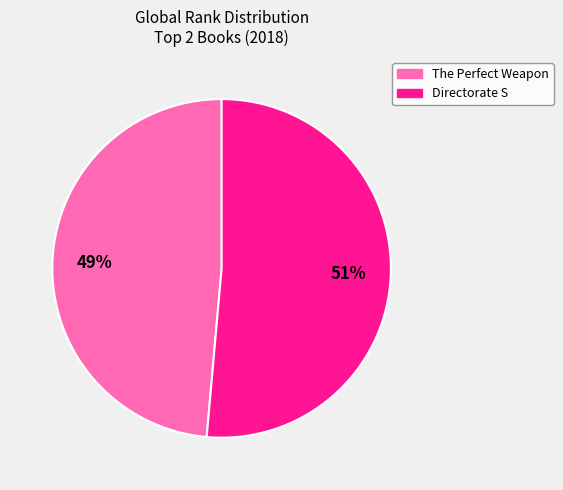

The Directorate S slice represents 64% of the pie. True or false?

False